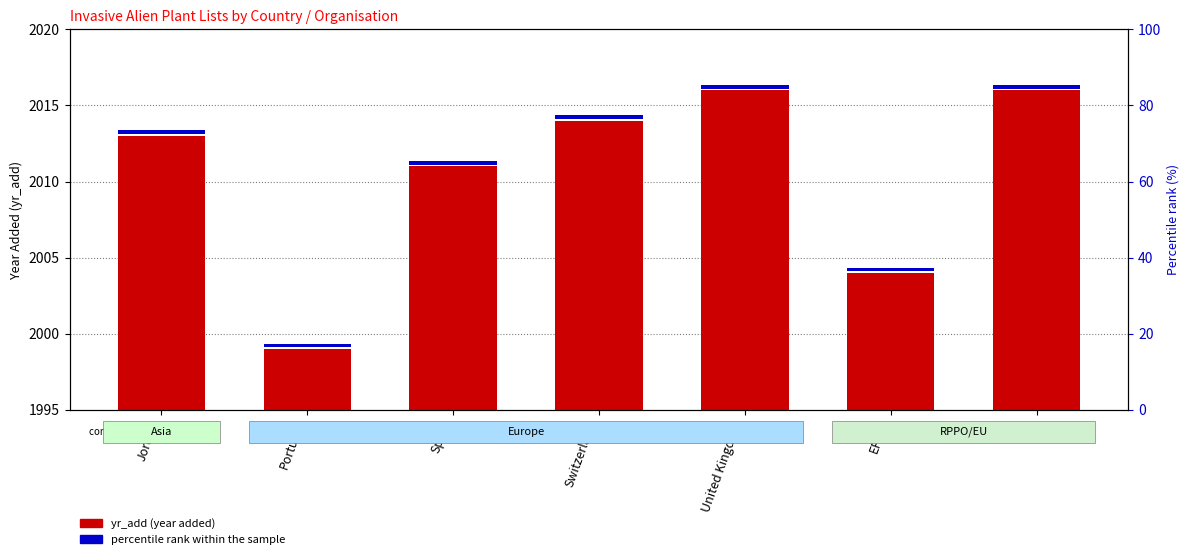

What is the ratio of the value at Spain to the value at Portugal?

1.0